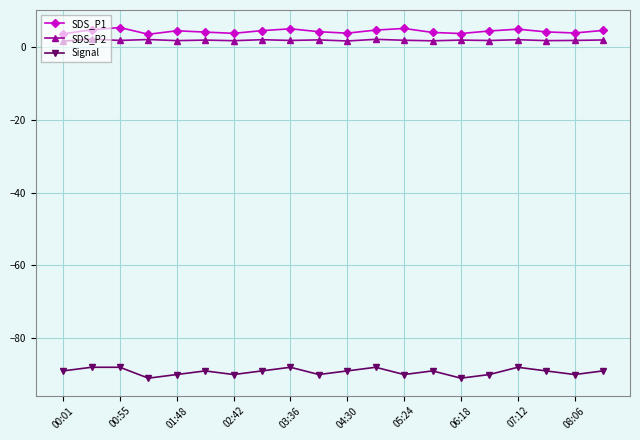

True or false: SDS_P2 and Signal intersect in this chart.

False